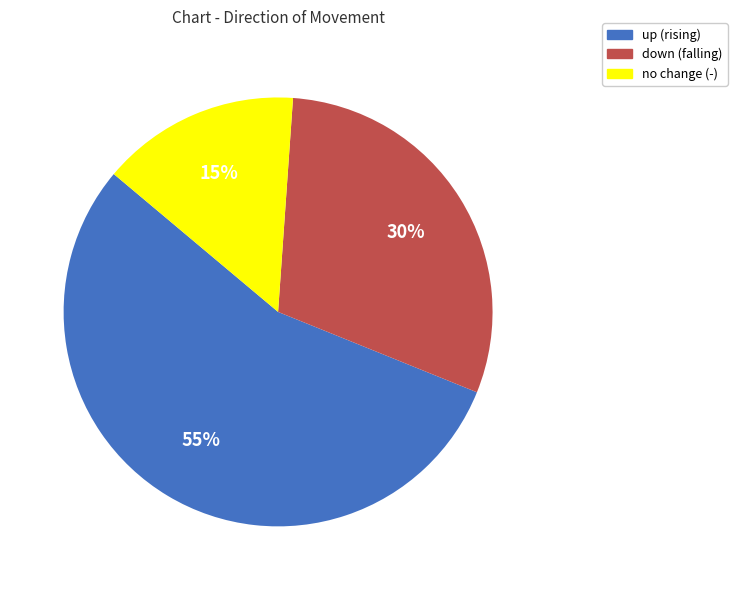

To the nearest percent, what is the average slice percentage?

33%